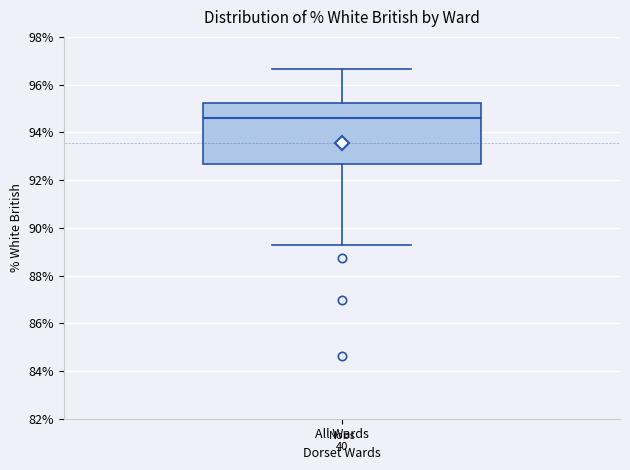

Where is the lower edge of the box for All Wards on the y-axis? The values are not printed on the chart, so give them approximately, as read against the axis.

92.6